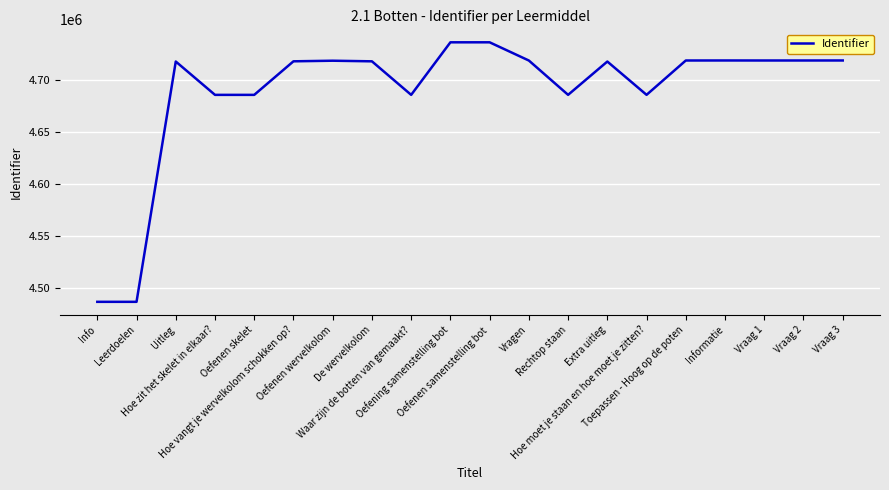

What is the ratio of the value at Vraag 1 to the value at Hoe moet je staan en hoe moet je zitten??

1.0